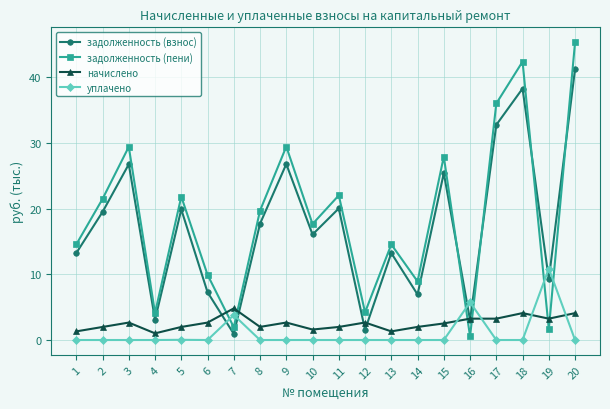

How many series are shown in this chart?

4